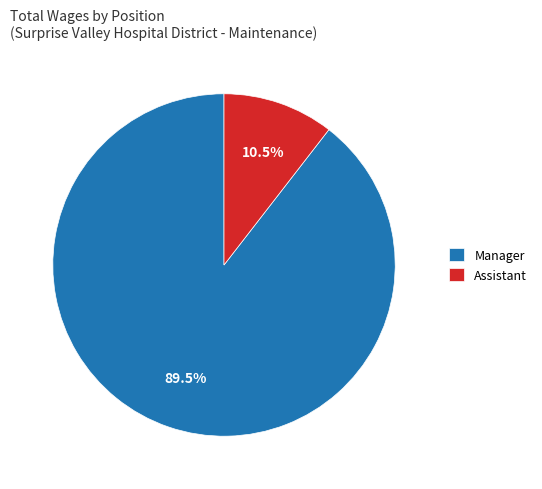

What percentage is NOT represented by Assistant?

89.5%